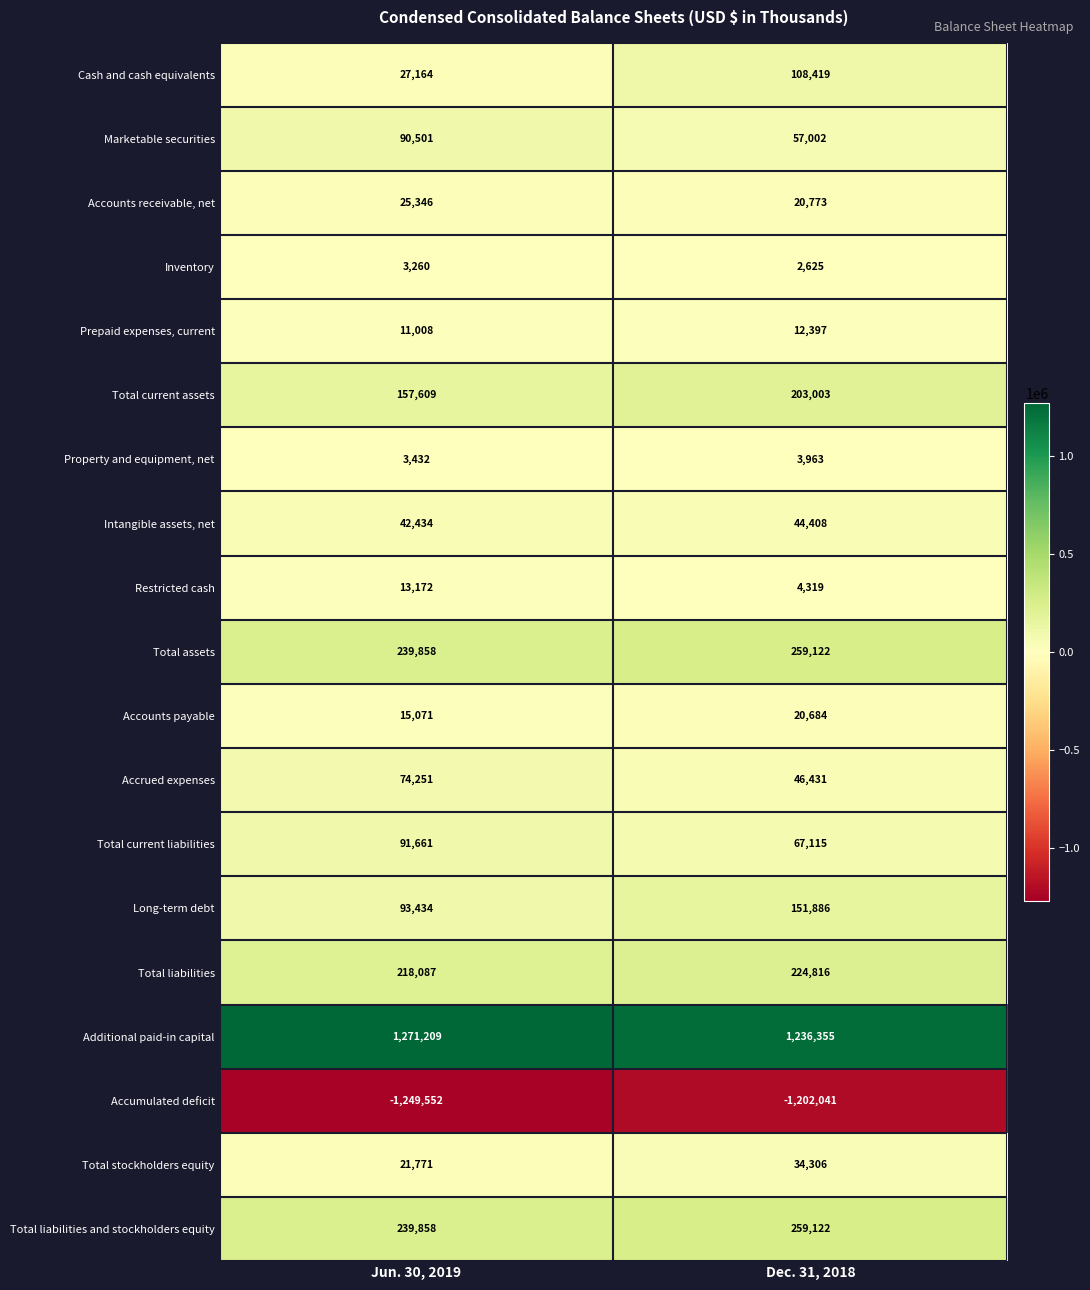

Rank the categories by Property and equipment, net value from highest to lowest.

Dec. 31, 2018, Jun. 30, 2019